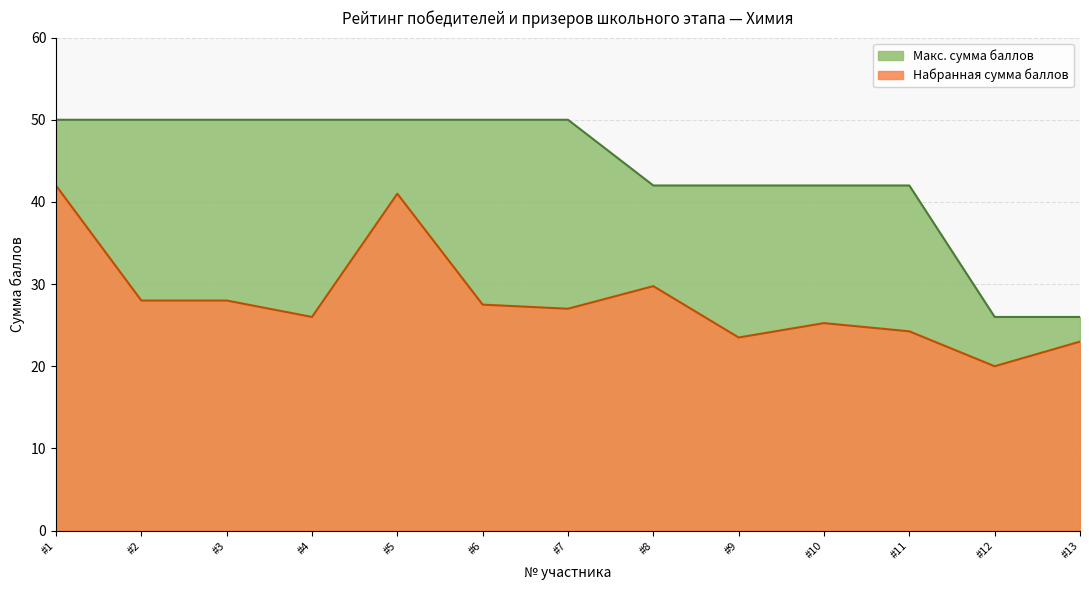

What is the difference between the maximum and minimum values in the Макс. сумма баллов series?

24.0